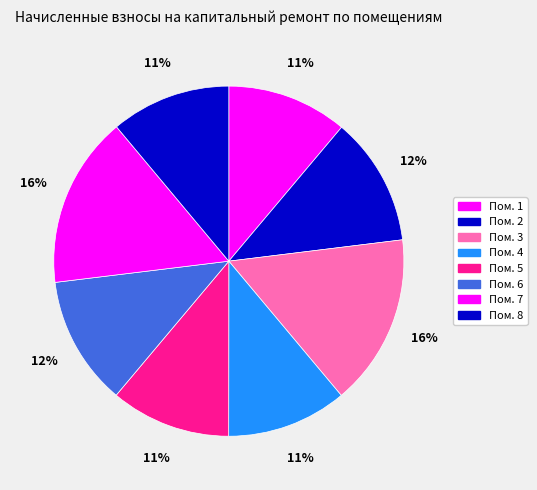

How many slices are in this pie chart?

8